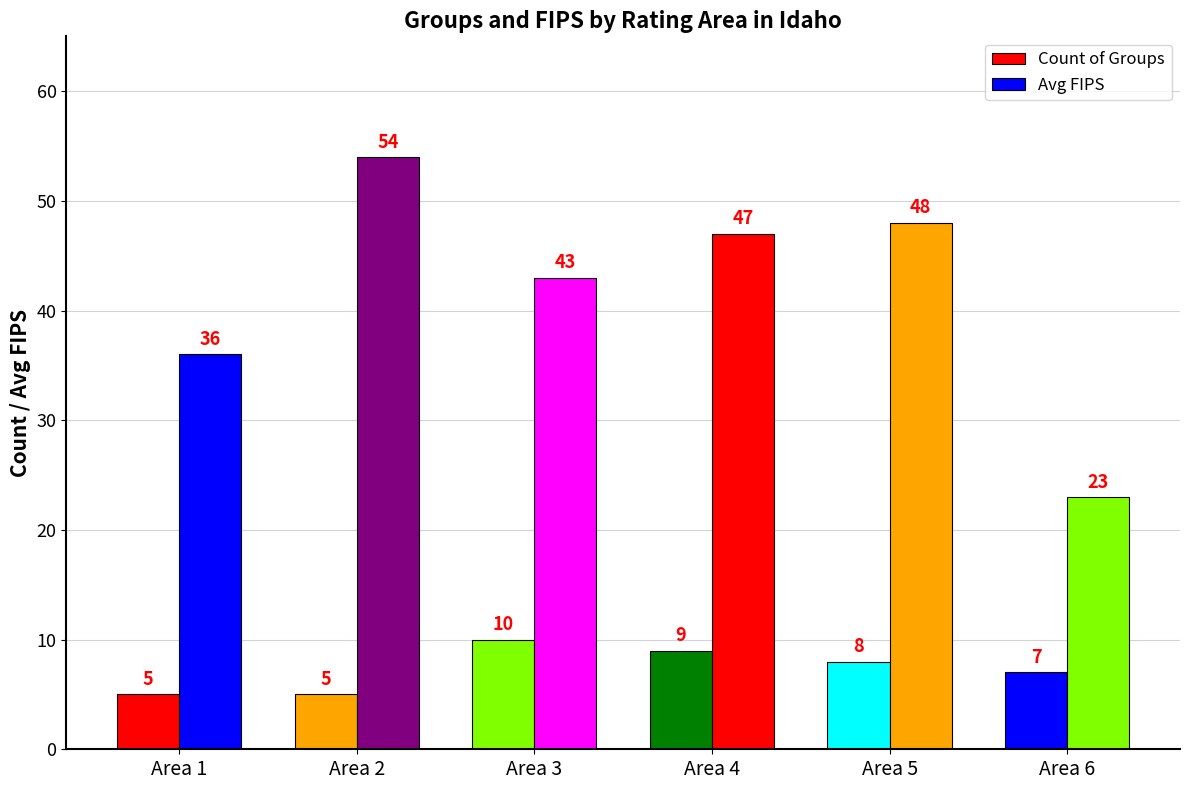

At which label does Count of Groups first exceed 8?

Area 3